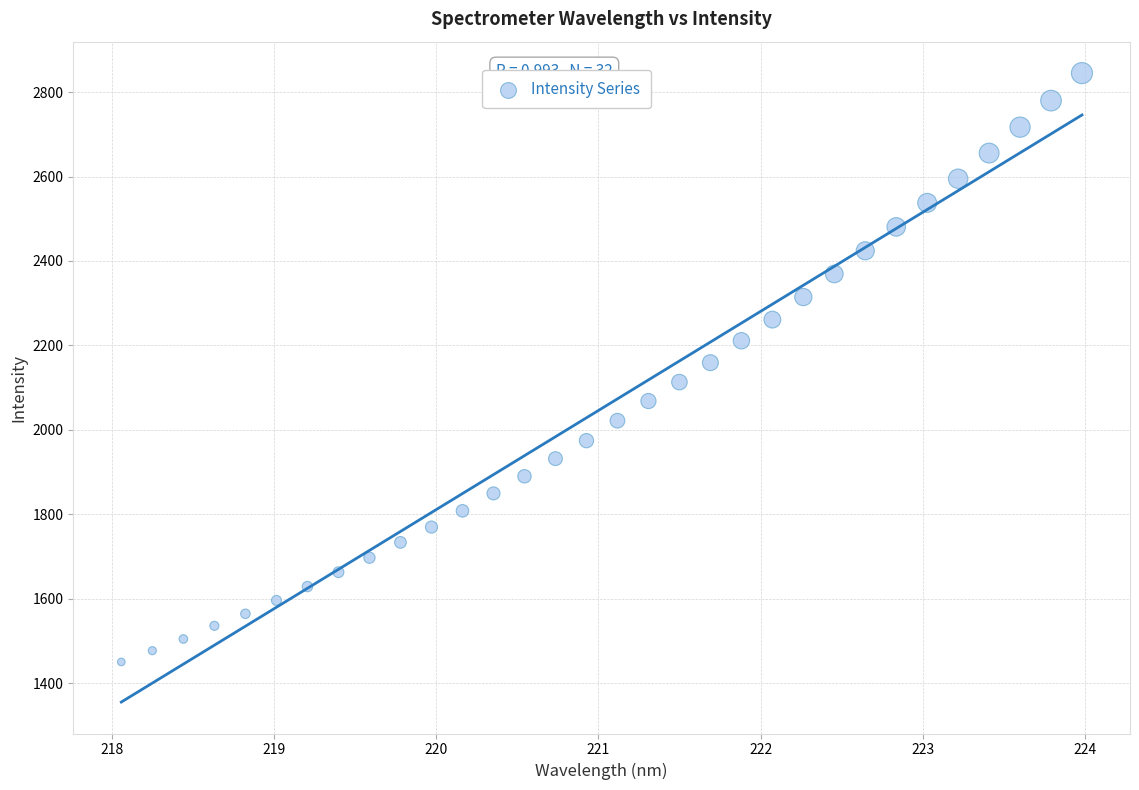

What is the range of Y values (max minus min)?

1394.9